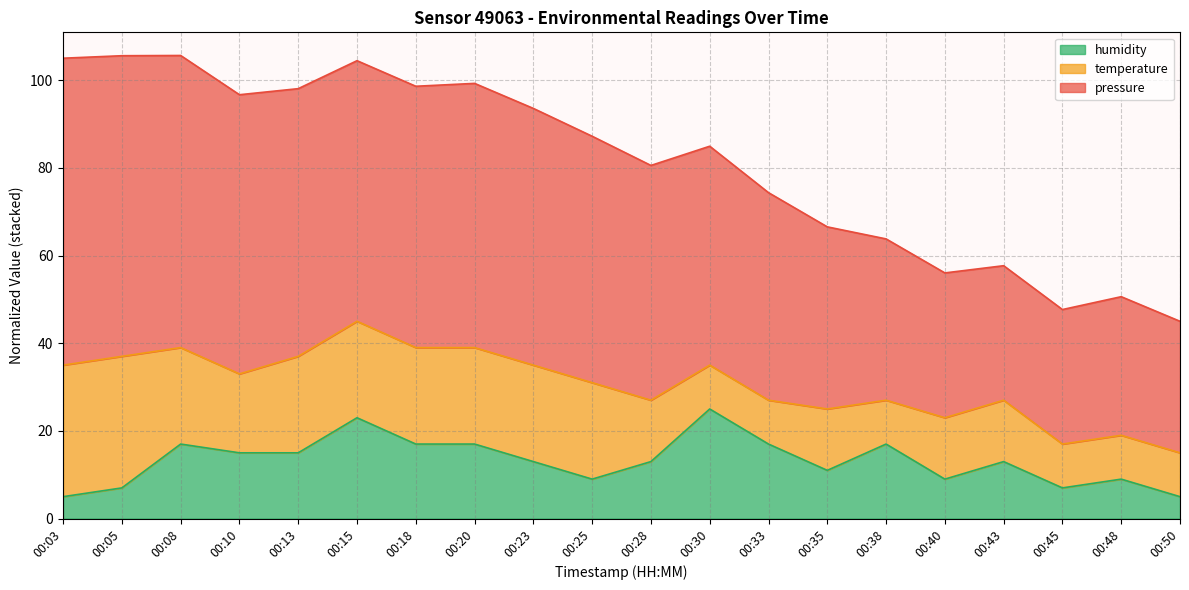

At which category does humidity reach its first local peak?

00:08